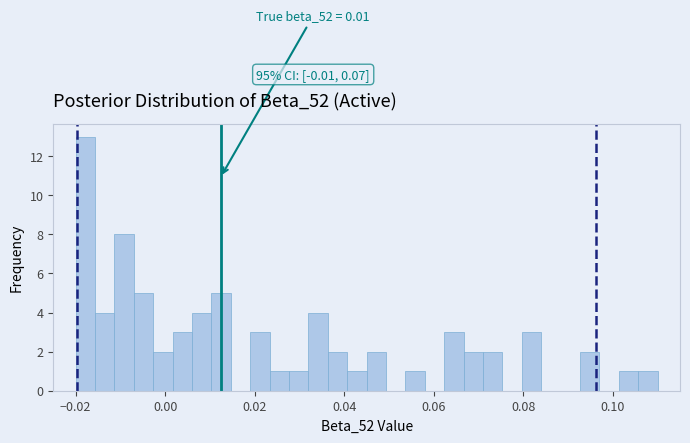

Around what value on the x-axis is the tallest bar? Give the approximate position of its centre, as read against the axis.

-0.018